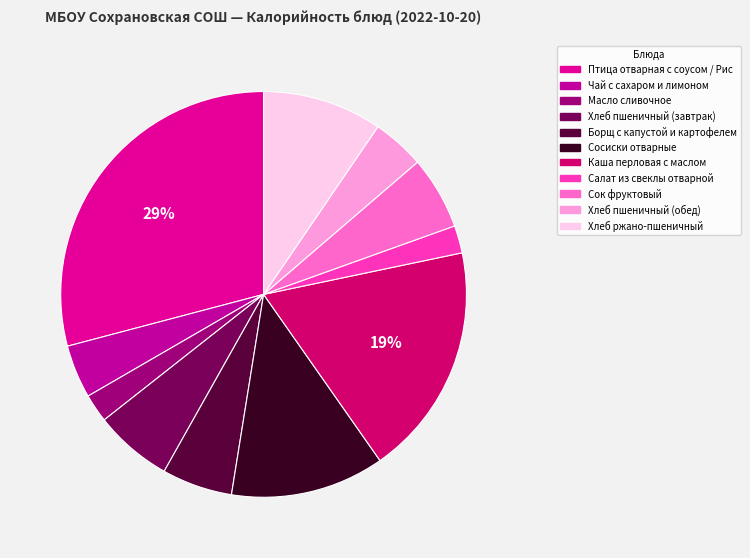

How many segments does this pie chart have?

11